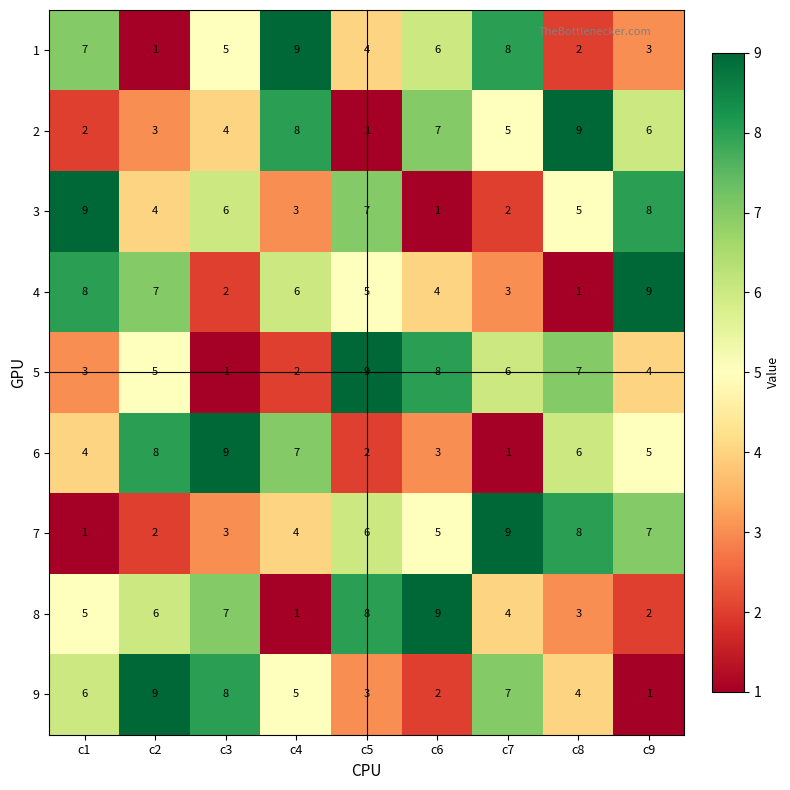

What is the total value across all series at c6?

45